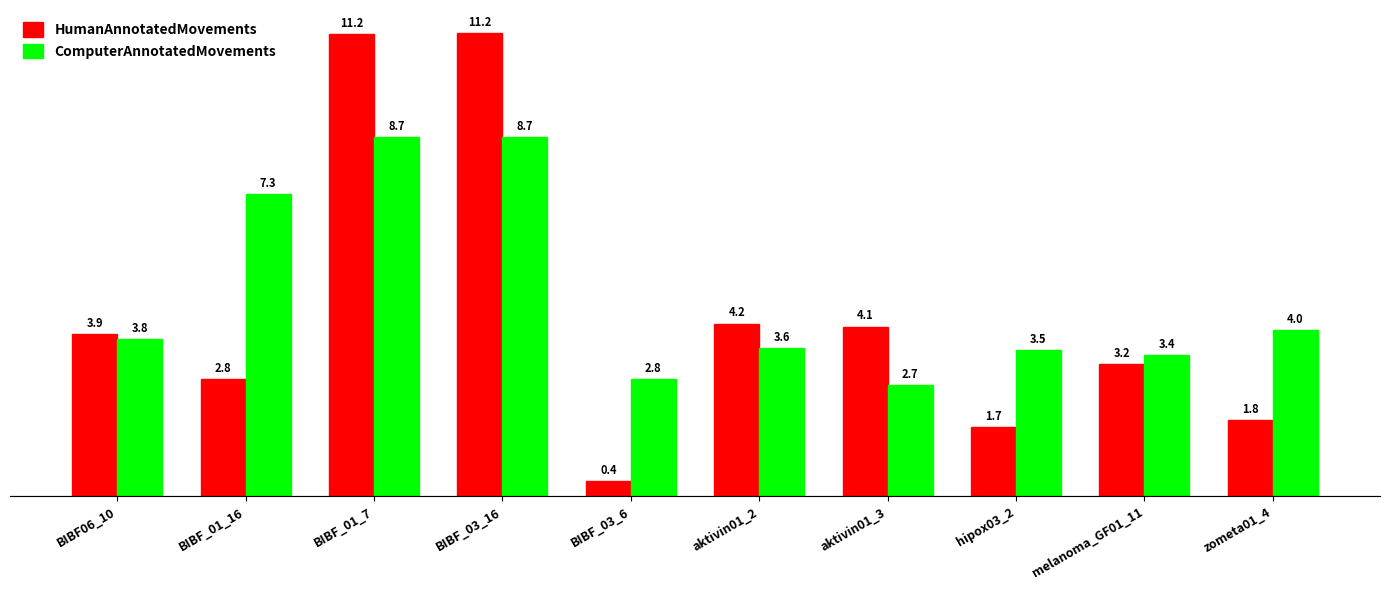

Rank the series by their maximum value, from highest to lowest.

HumanAnnotatedMovements, ComputerAnnotatedMovements